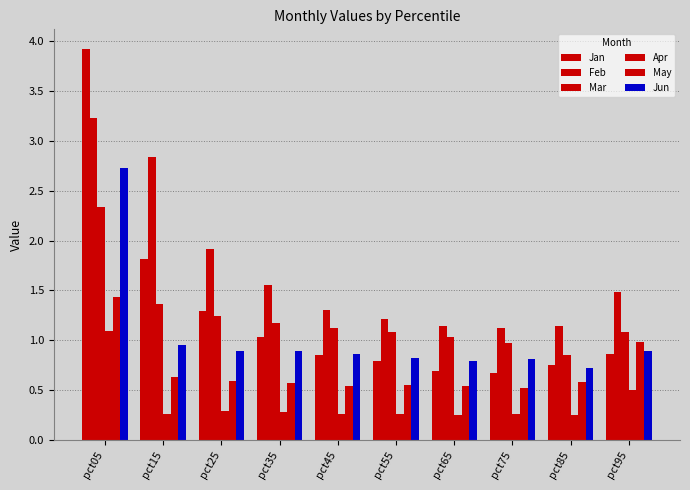

How many groups of bars are there?

10